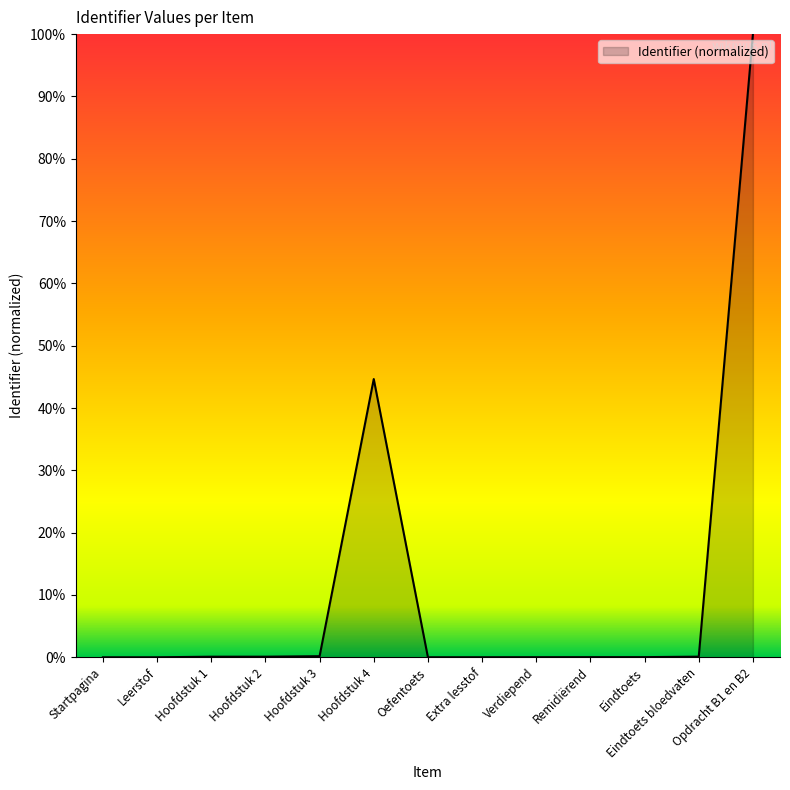

What is the average value?

11.2